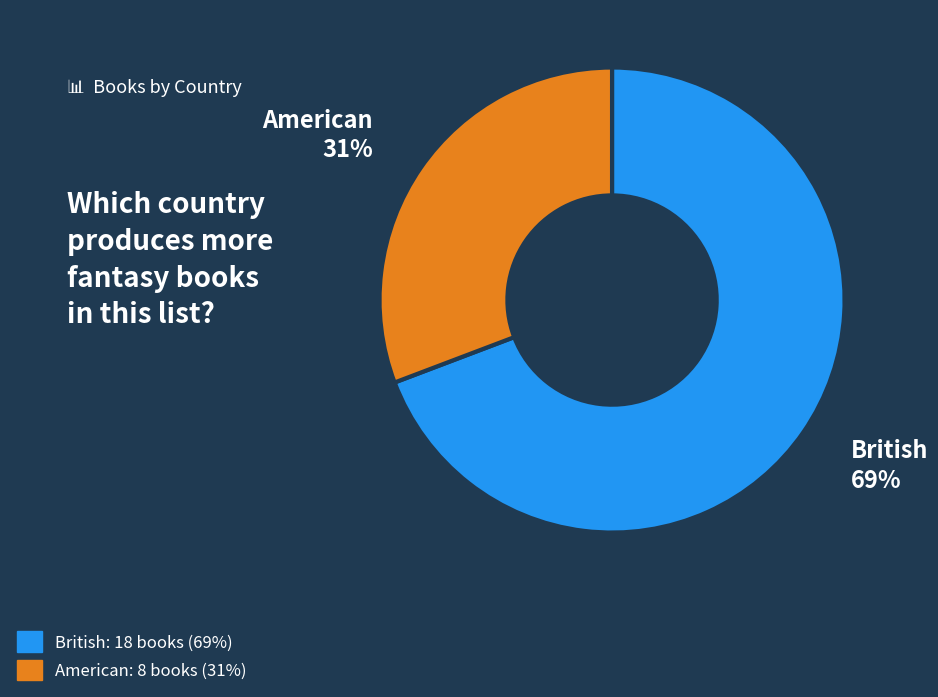

What is the smallest slice in the pie chart?

American